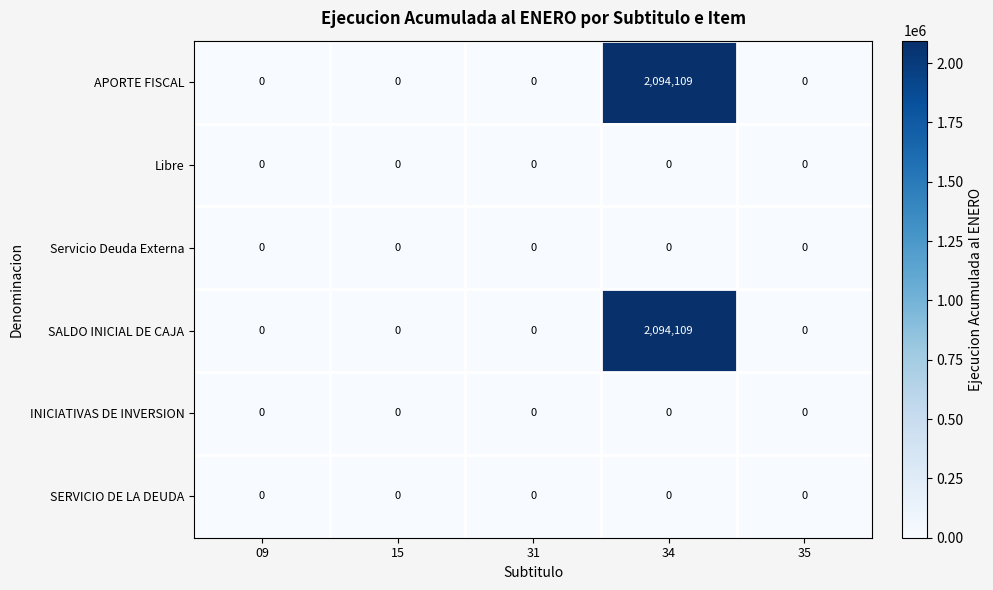

At which label does APORTE FISCAL reach its peak?

34